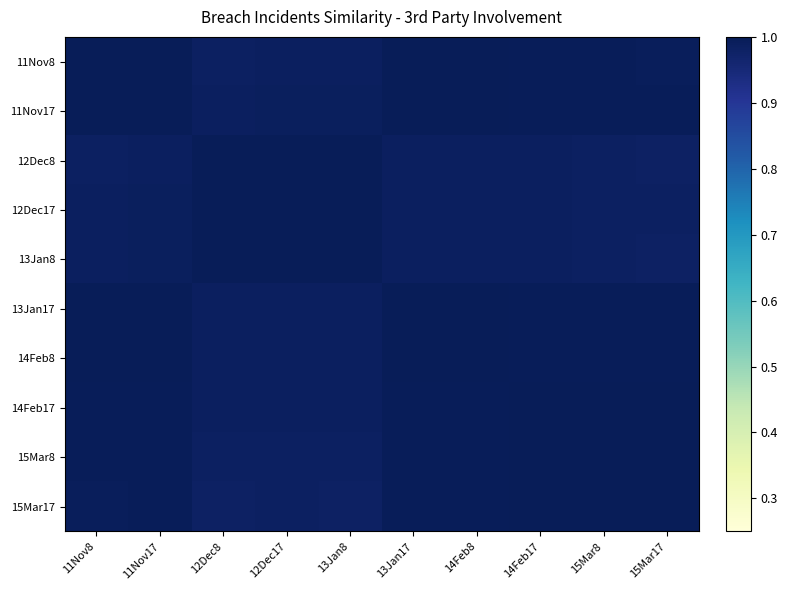

Rank the series at 11Nov17 from highest to lowest value.

11Nov17, 11Nov8, 14Feb8, 13Jan17, 14Feb17, 15Mar8, 15Mar17, 12Dec17, 13Jan8, 12Dec8